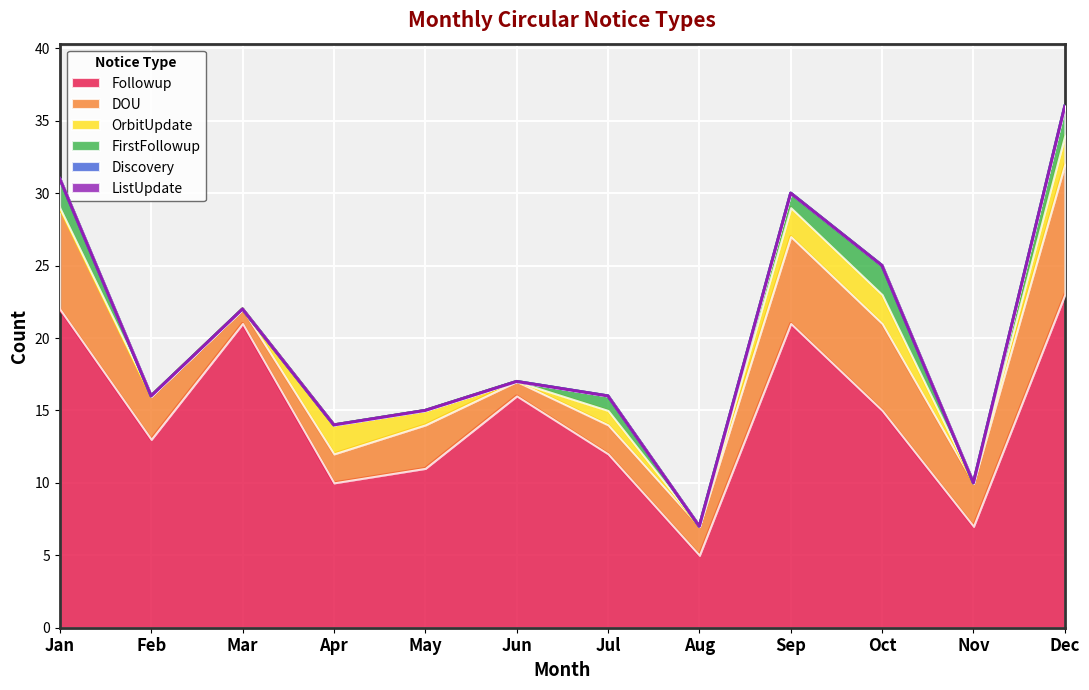

Where is OrbitUpdate nearest to the value 1?

May